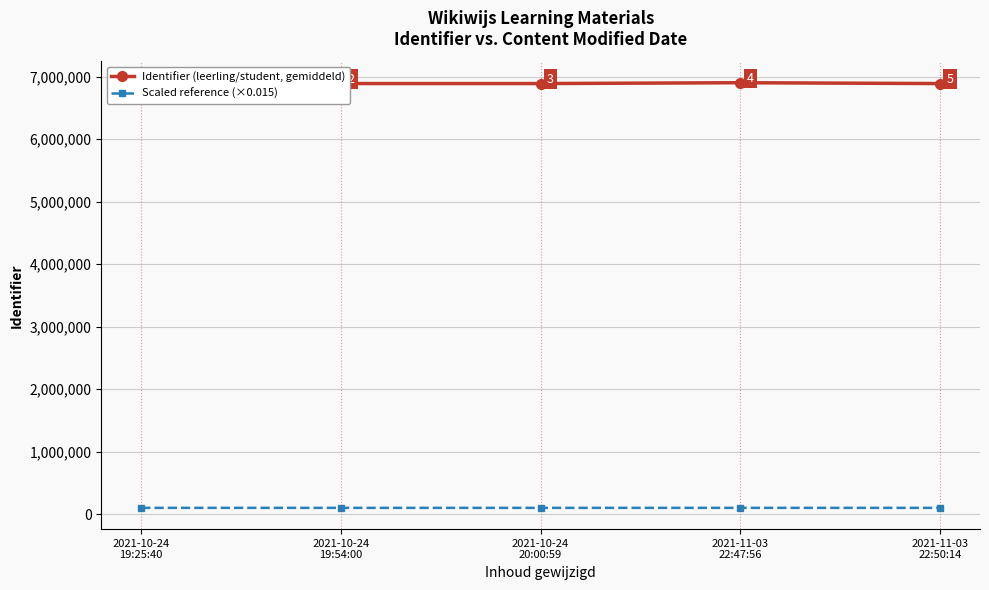

What is the value of the Scaled reference (×0.015) point at the 5th from the left?

103326.3